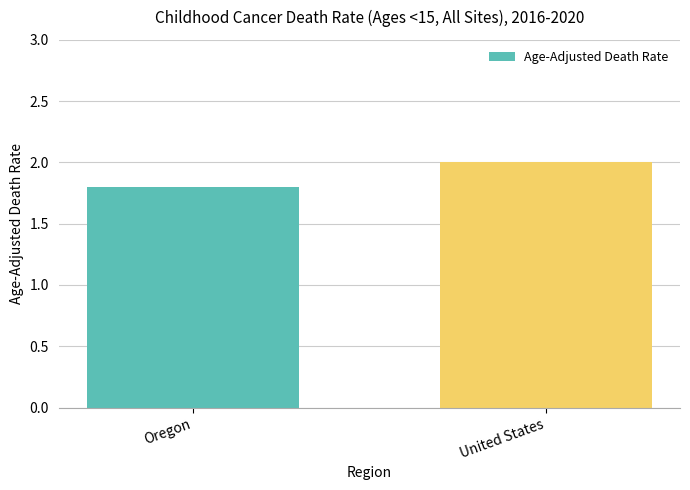

At which category does the chart reach its peak across all series?

United States